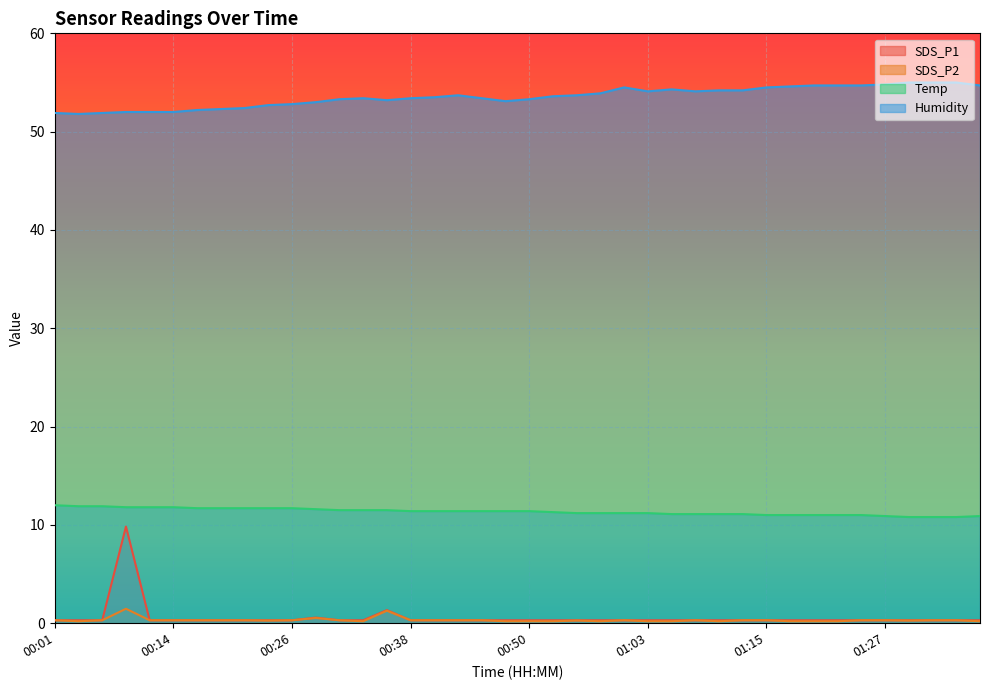

What is the difference between the highest and lowest values at 01:08?

53.8